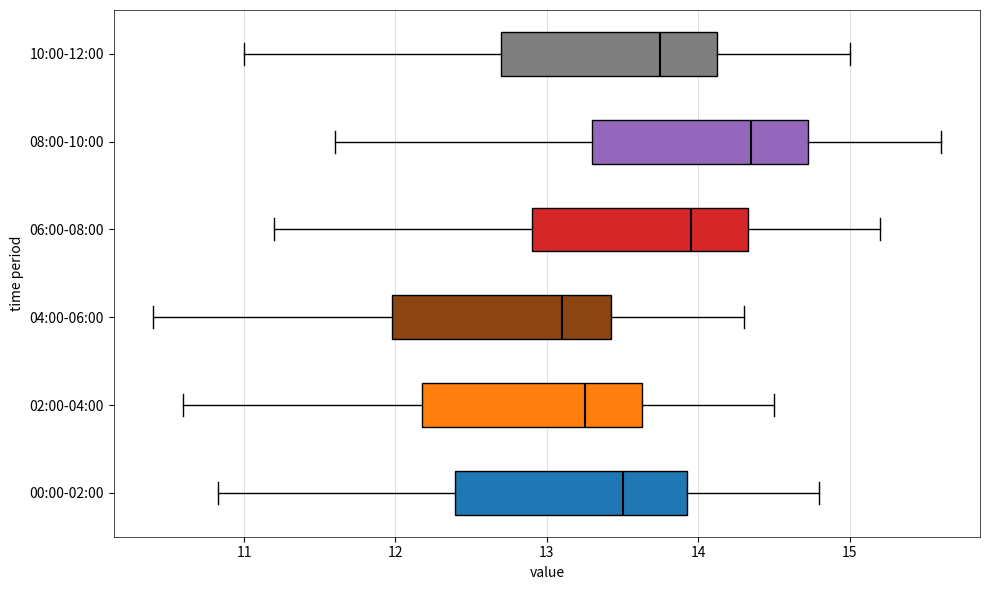

Which box has the furthest to the left median line?

04:00-06:00